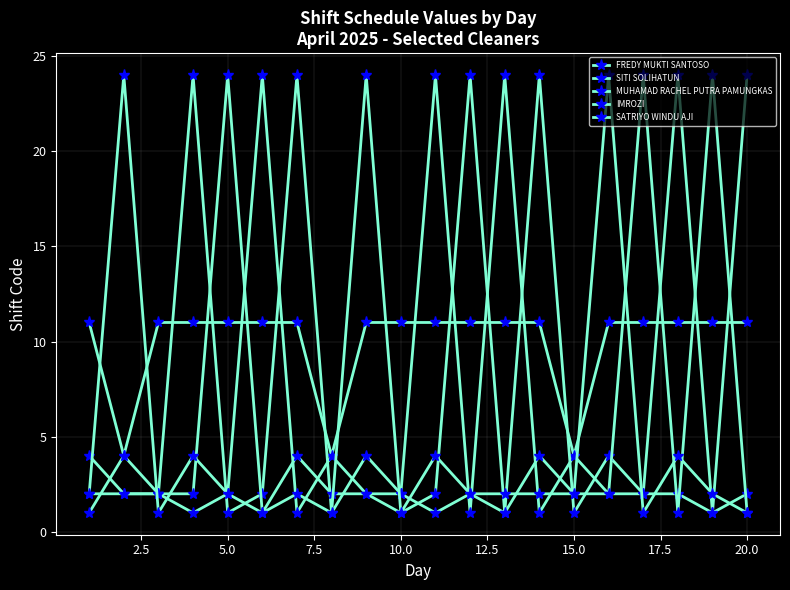

What is the minimum value for SATRIYO WINDU AJI?

1